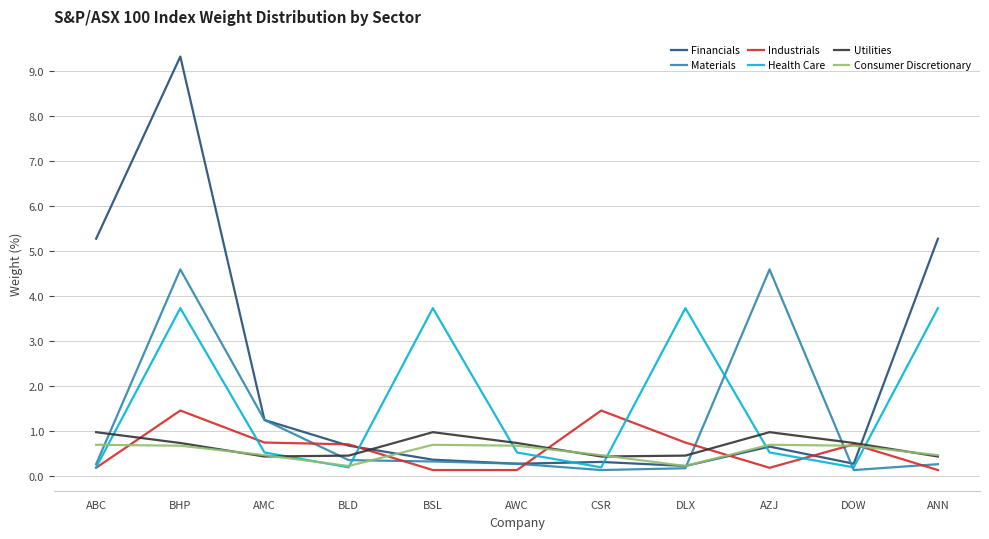

What is the lowest value of the Financials series?

0.2